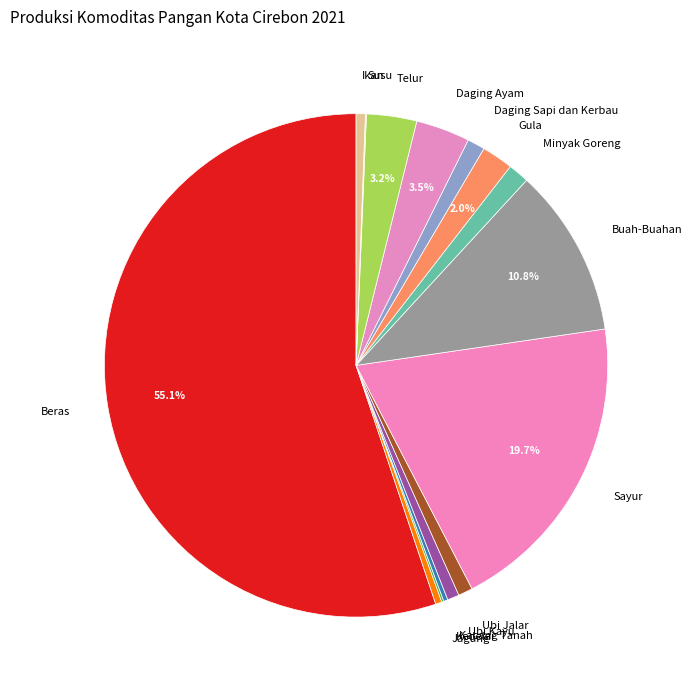

Combined, what portion of the pie is Telur and Gula?

5.2%